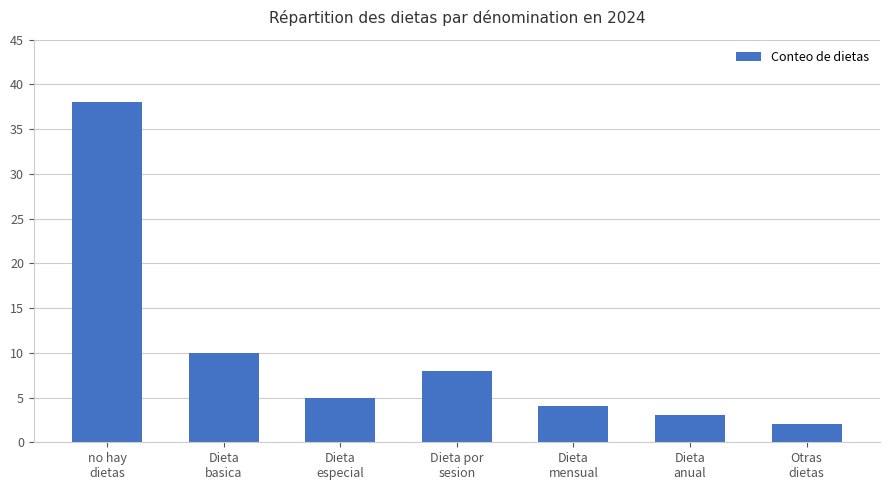

Rank the categories by value from lowest to highest.

Otras
dietas, Dieta
anual, Dieta
mensual, Dieta
especial, Dieta por
sesion, Dieta
basica, no hay
dietas